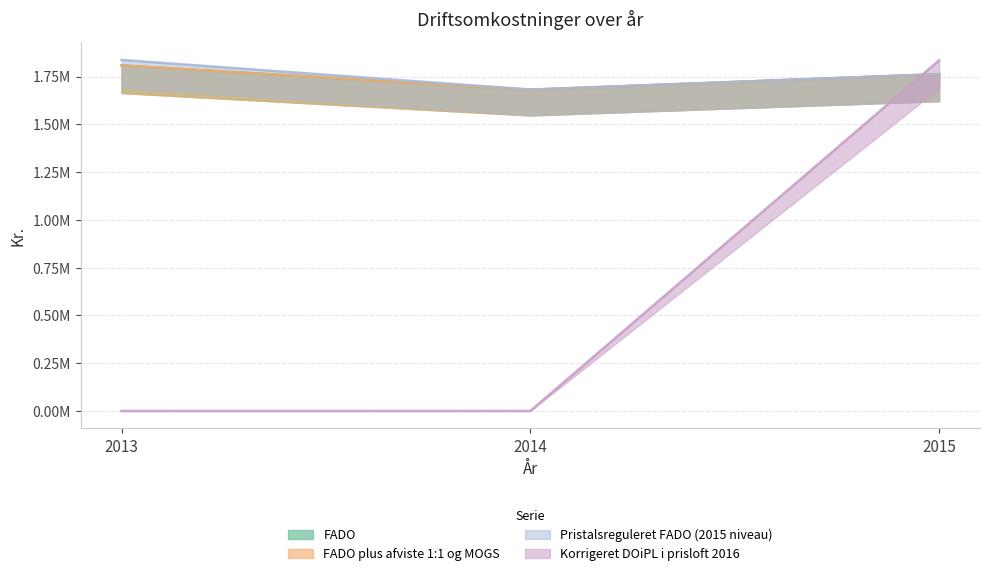

At which category is the sum across all series the highest?

2015